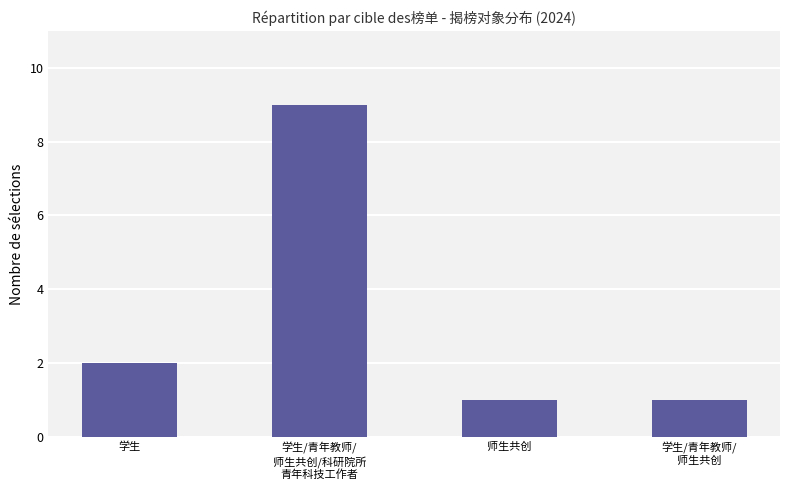

What is the maximum value shown in the chart?

9